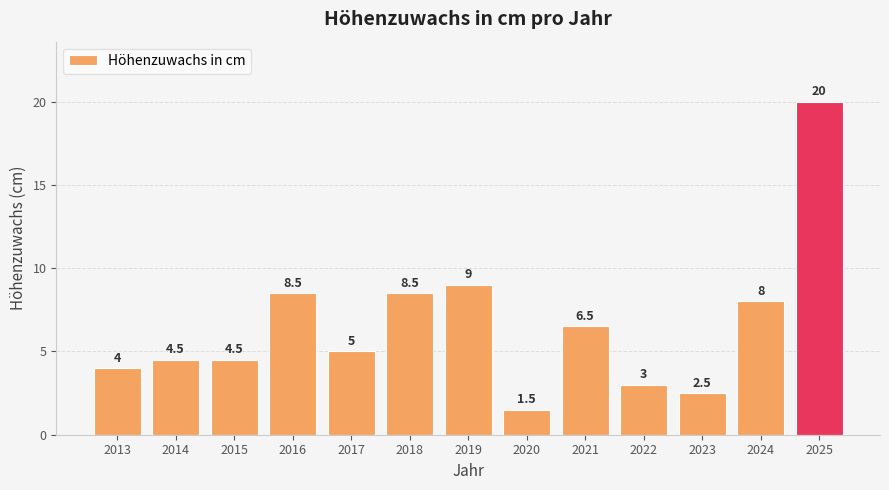

What is the sum of all values?

85.5